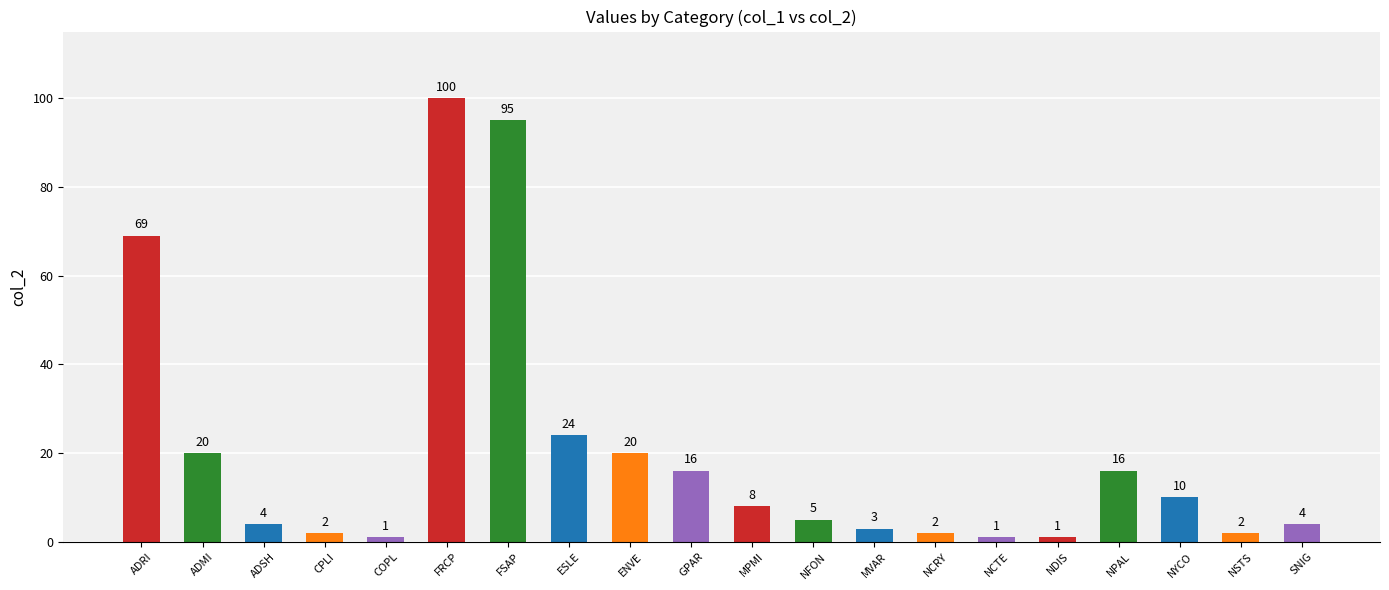

Which has a higher value, ESLE or SNIG?

ESLE